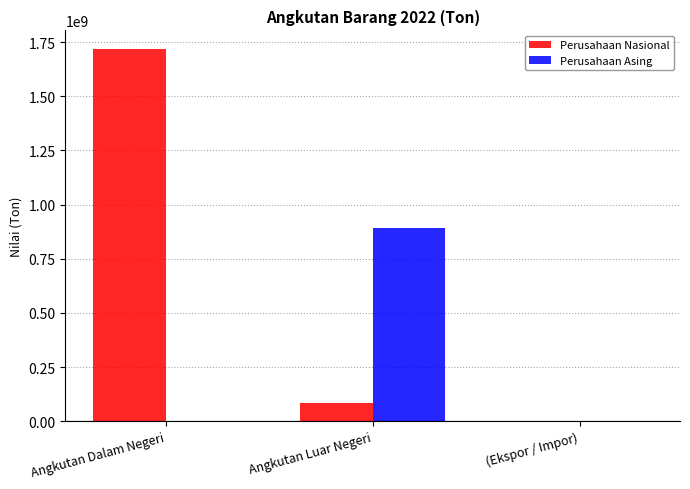

Are the bars horizontal?

No